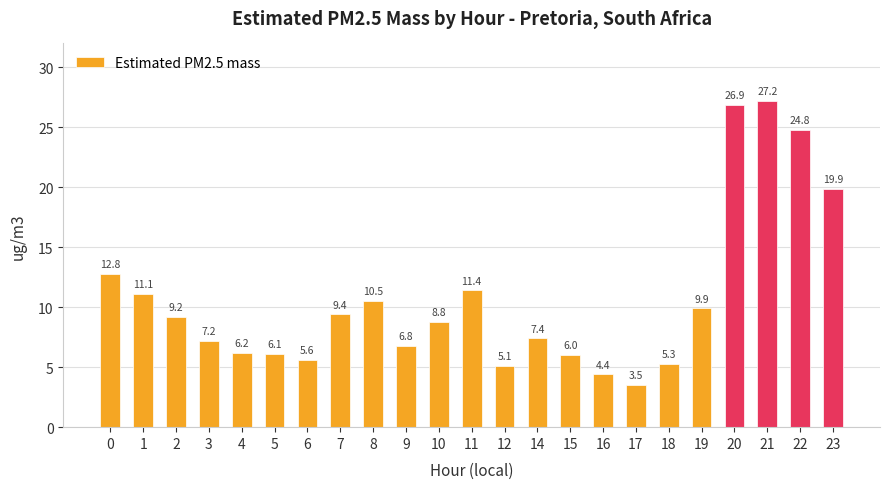

Reading left to right, extract all data points from this chart.

0=12.8	1=11.1	2=9.2	3=7.2	4=6.2	5=6.1	6=5.6	7=9.4	8=10.5	9=6.8	10=8.8	11=11.4	12=5.1	14=7.4	15=6.0	16=4.4	17=3.5	18=5.3	19=9.9	20=26.9	21=27.2	22=24.8	23=19.9